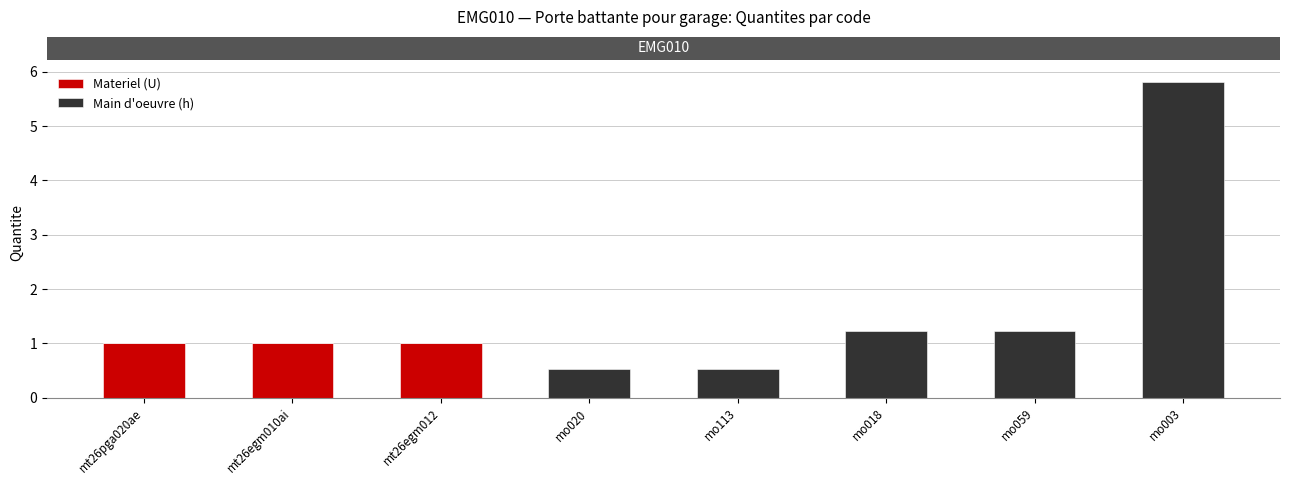

What are all the series names shown in the legend?

Materiel (U), Main d'oeuvre (h)